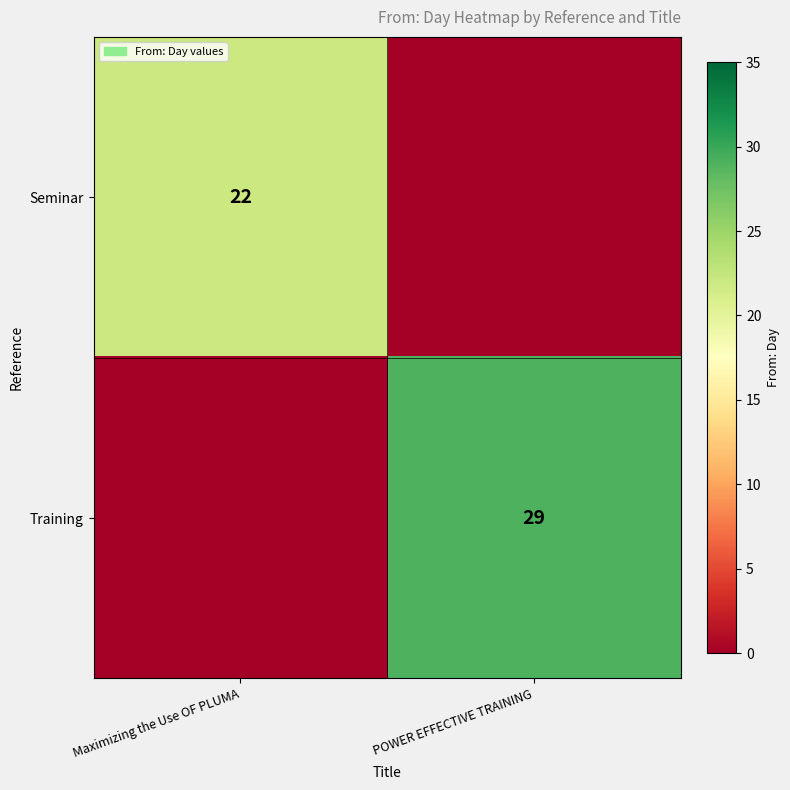

True or false: Seminar has a value of 9 at Maximizing the Use OF PLUMA.

False